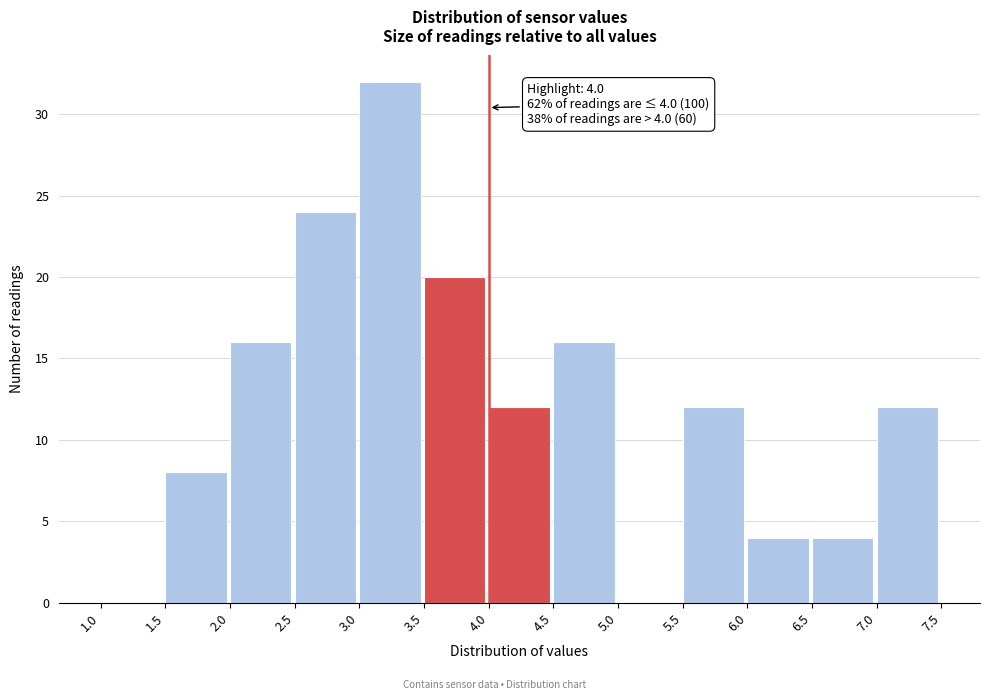

Over which range of the x-axis is the bar tallest?

3.0 to 3.5